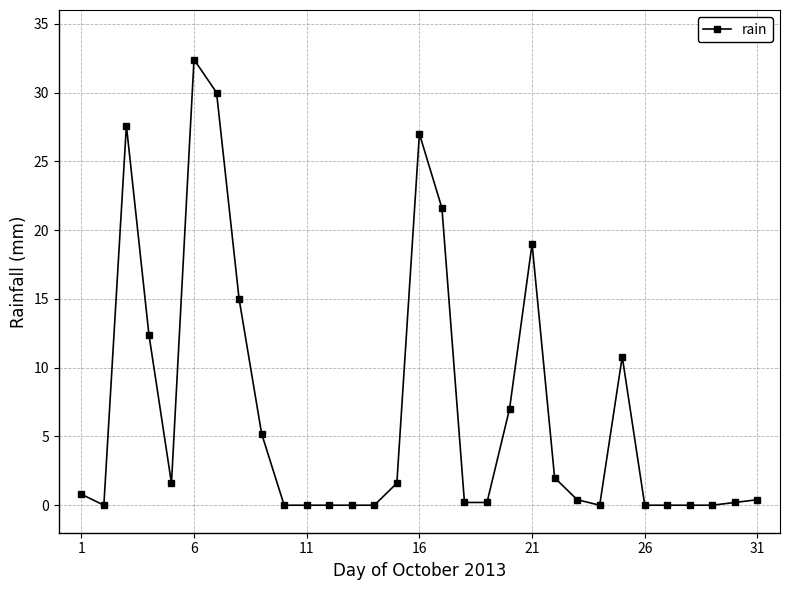

True or false: the data has more than 1 interior local peaks.

True